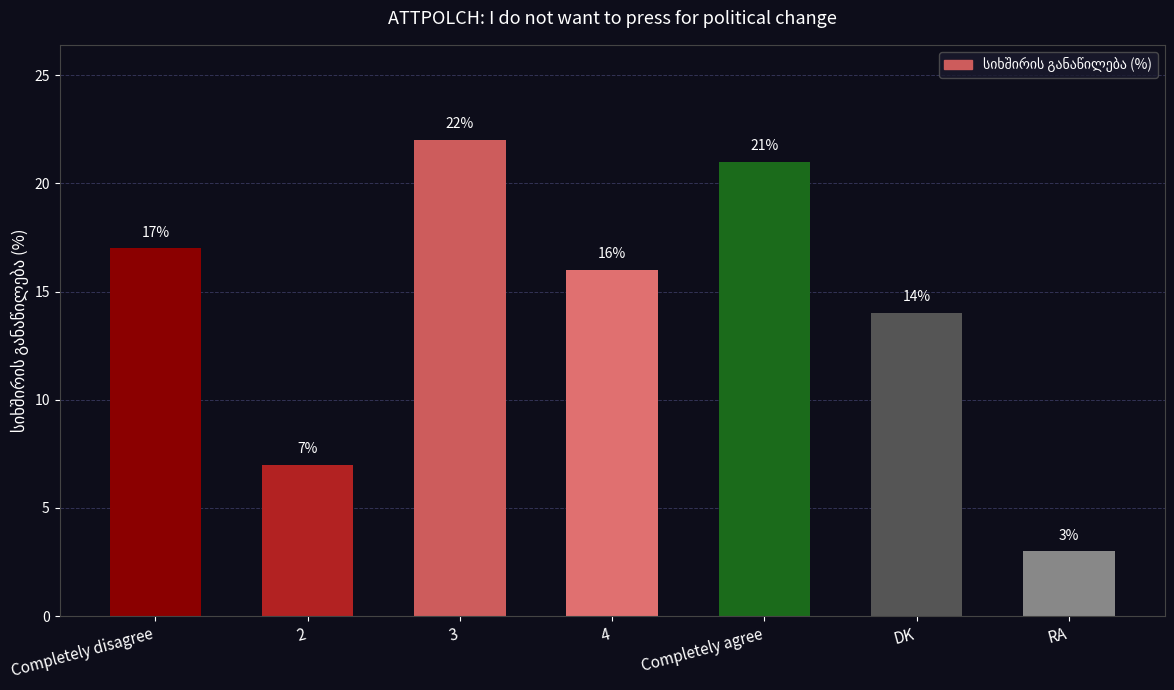

Count the number of data series in this chart.

1